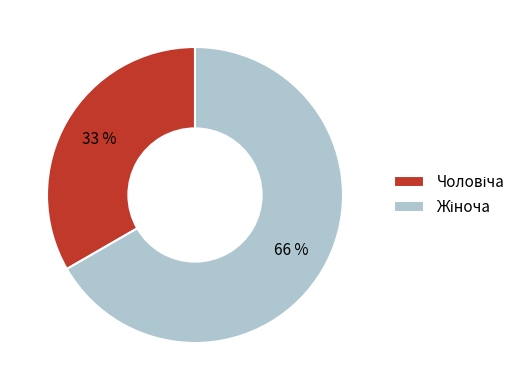

Do Жіноча and Чоловіча together represent more than half of the pie?

Yes